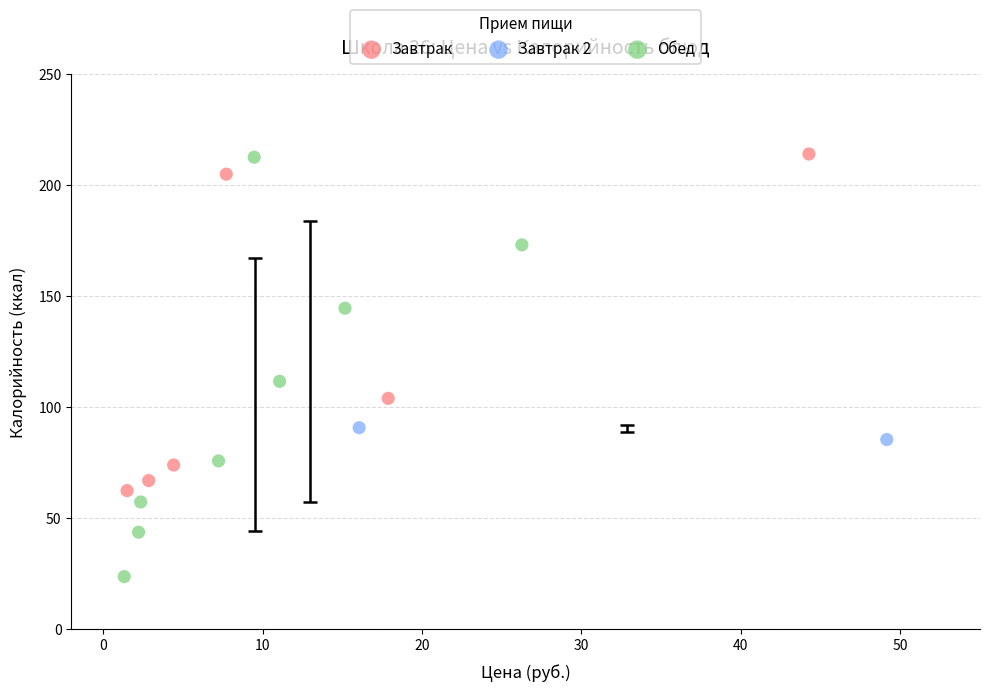

What are all the series names shown in the legend?

Завтрак, Завтрак 2, Обед